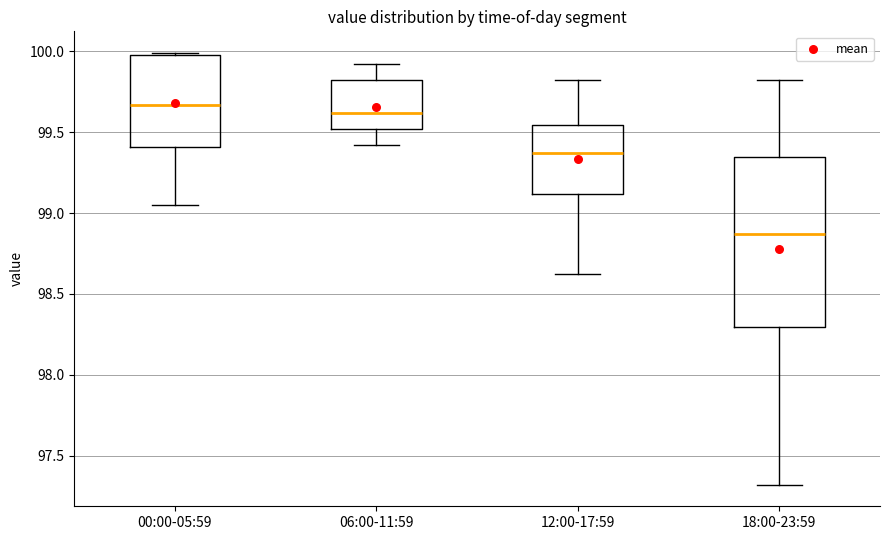

Reading left to right, transcribe this box plot: for each box, give where its median line is, the range the box spans, and where its two whiskers end, as read against the y-axis. The values are not printed on the chart, so give them approximately, as read against the axis.

00:00-05:59: median 99.65, box 99.40 to 100.00, whiskers 99.05 to 100.00
06:00-11:59: median 99.60, box 99.50 to 99.80, whiskers 99.40 to 99.90
12:00-17:59: median 99.35, box 99.10 to 99.55, whiskers 98.60 to 99.80
18:00-23:59: median 98.85, box 98.30 to 99.35, whiskers 97.30 to 99.80